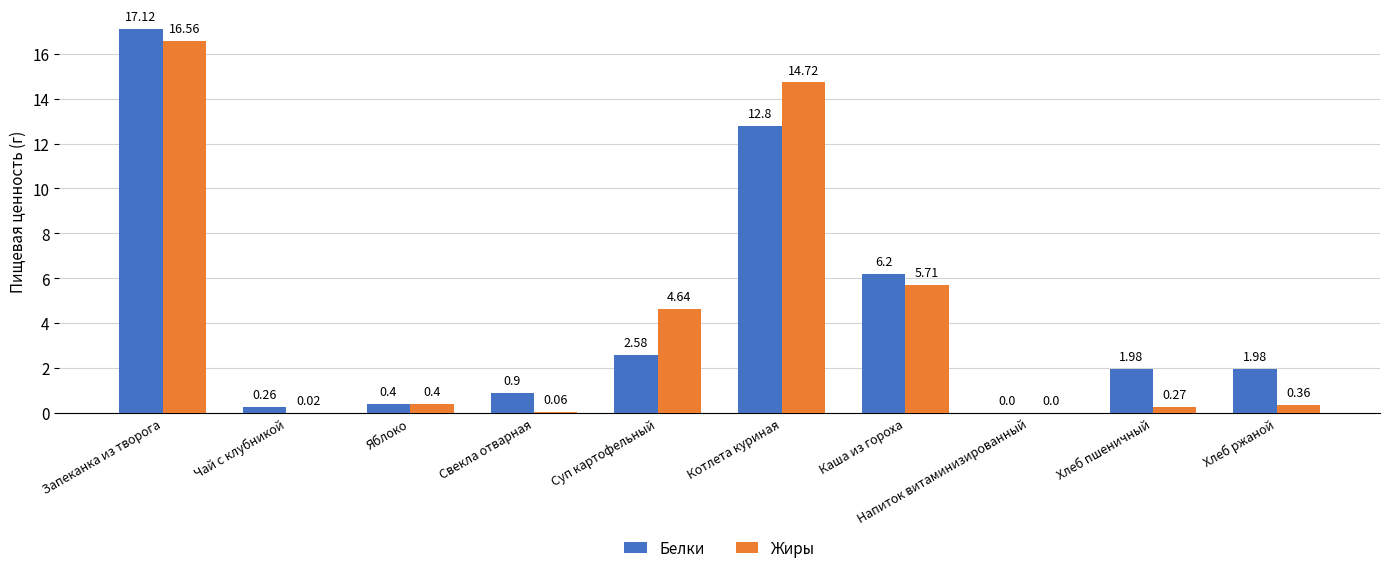

Which category has the highest value across all series?

Запеканка из творога